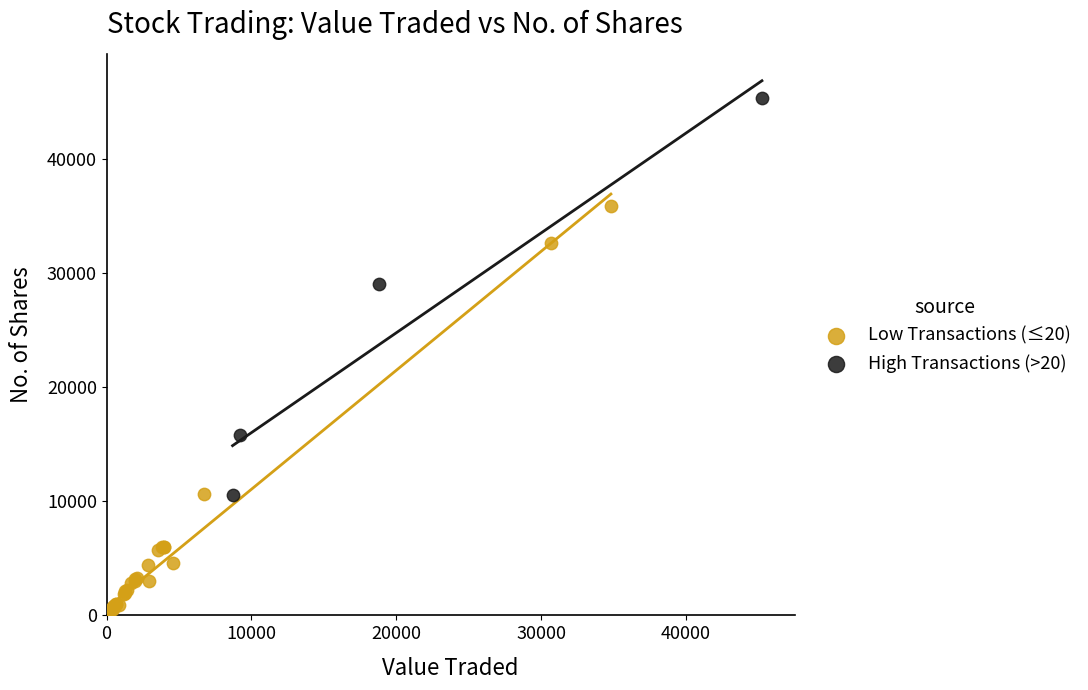

Which series reaches the maximum Y coordinate?

High Transactions (>20)